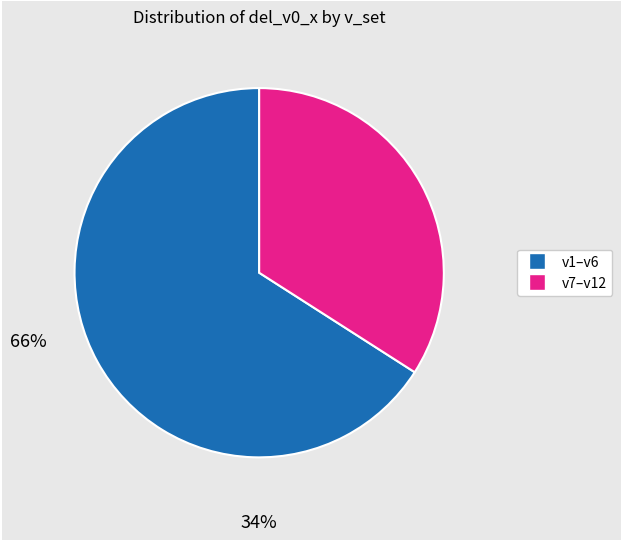

How many segments does this pie chart have?

2